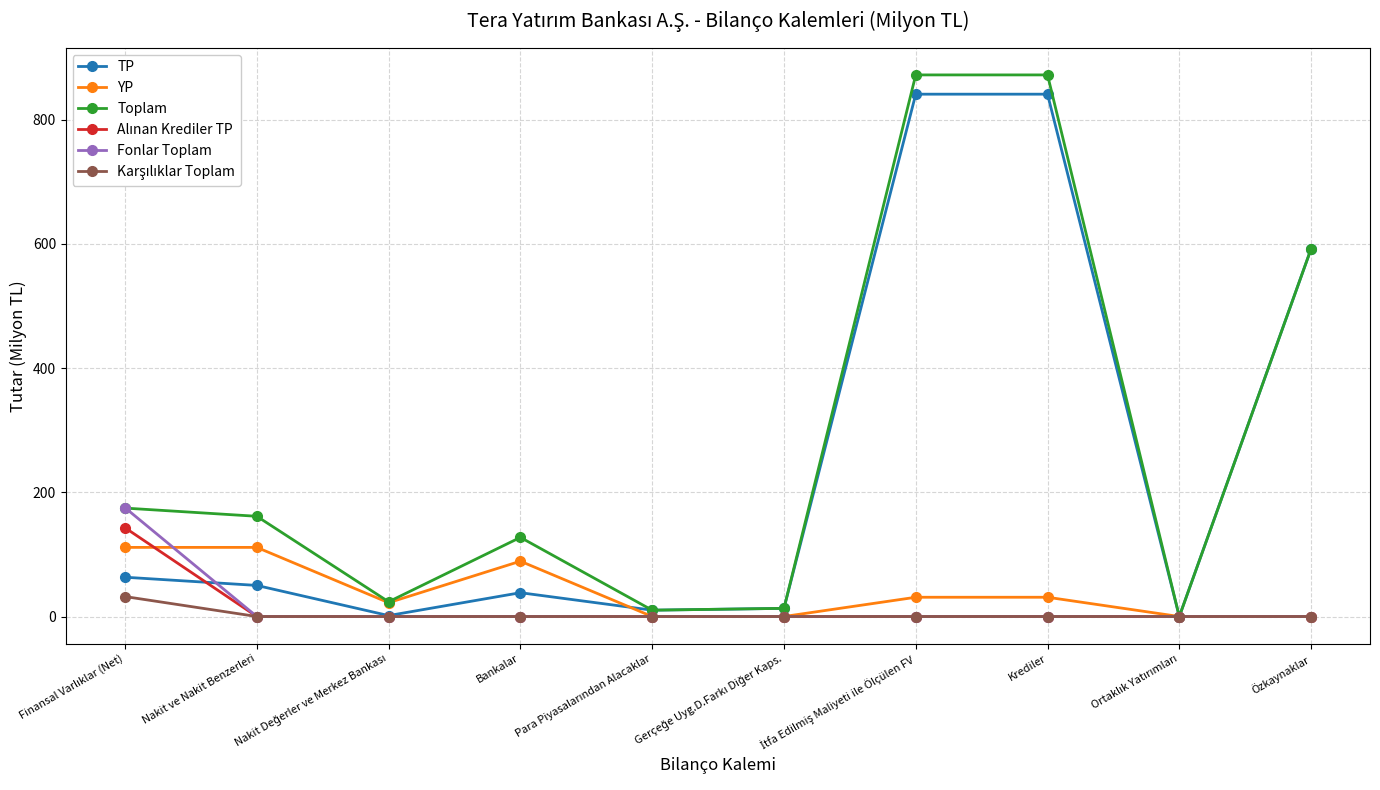

True or false: TP has more than 0 interior local peaks.

True